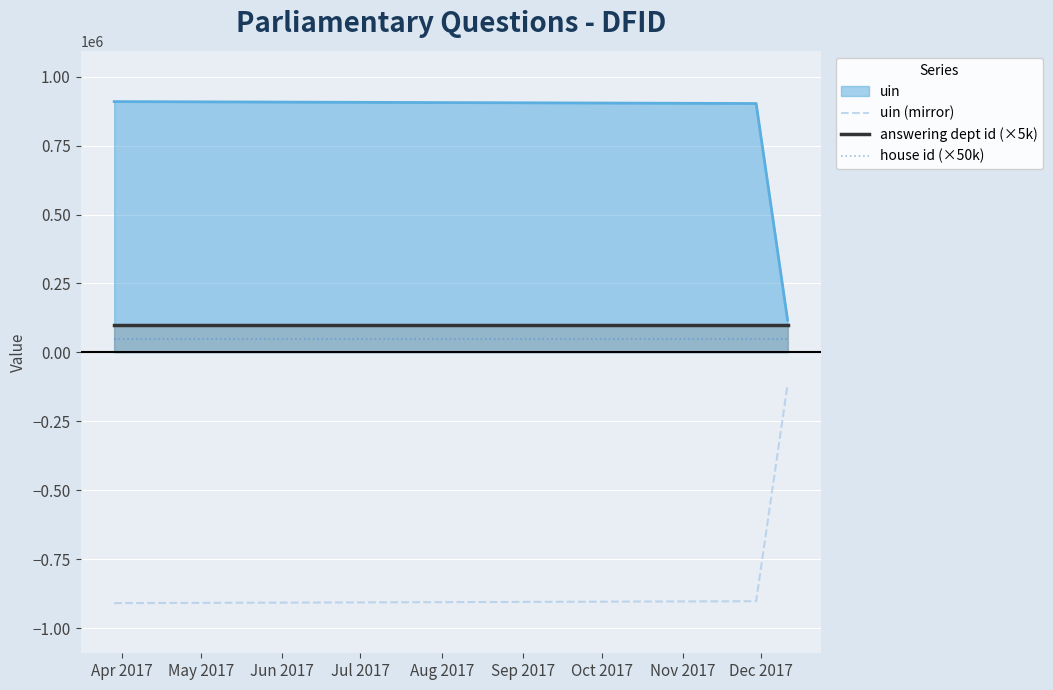

What is the maximum value shown in the chart?

909548